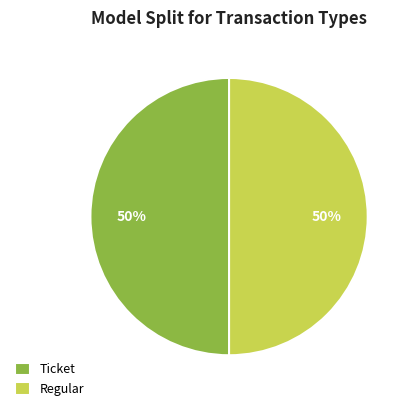

Approximately how many times larger is the value at Regular compared to Ticket?

1.0